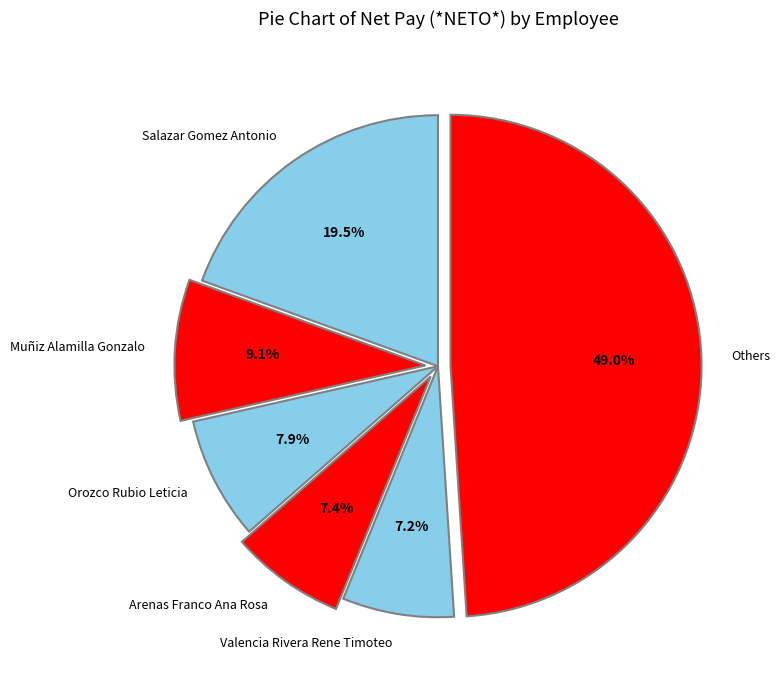

What percentage is the Arenas Franco Ana Rosa slice, to the nearest percent?

7%